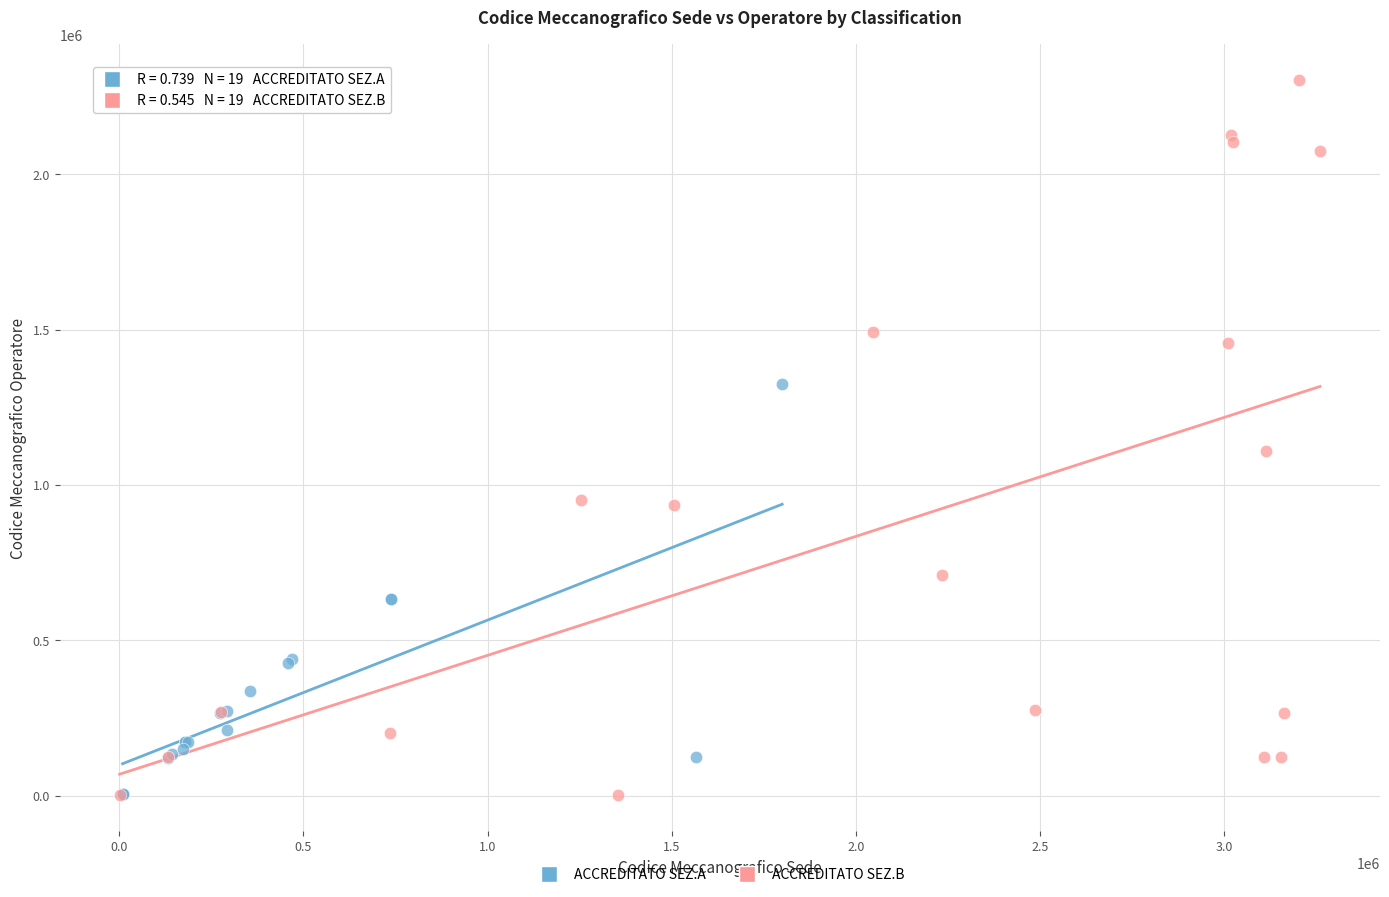

Which series has the largest Y range (max minus min)?

ACCREDITATO SEZ.B